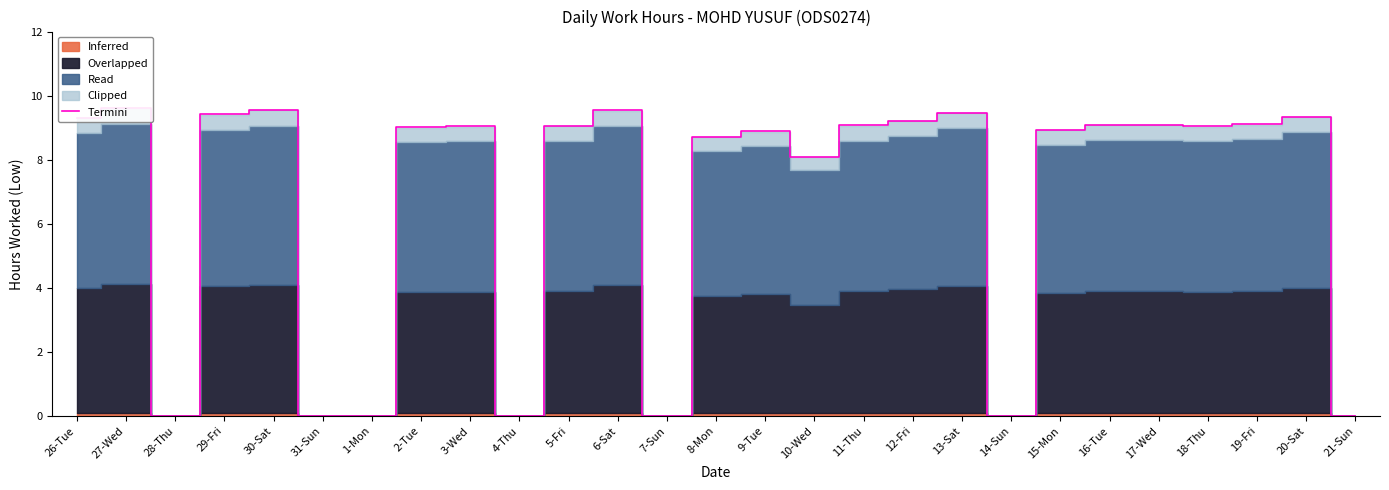

List the labels in order of value, smallest first.

28-Thu, 31-Sun, 1-Mon, 4-Thu, 7-Sun, 14-Sun, 21-Sun, 10-Wed, 8-Mon, 9-Tue, 15-Mon, 2-Tue, 18-Thu, 3-Wed, 5-Fri, 11-Thu, 16-Tue, 17-Wed, 19-Fri, 12-Fri, 26-Tue, 20-Sat, 29-Fri, 13-Sat, 6-Sat, 30-Sat, 27-Wed